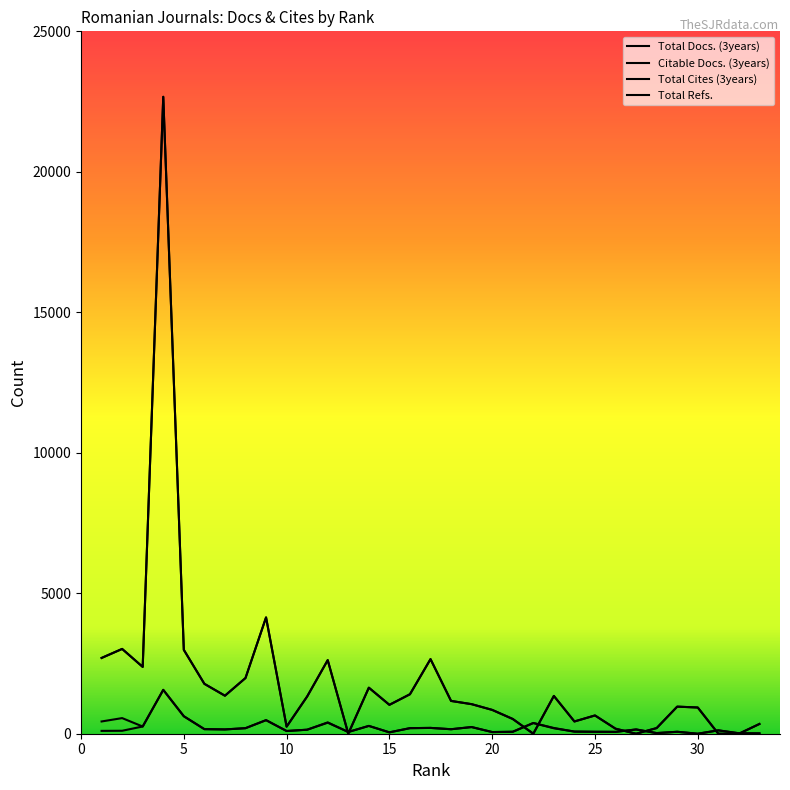

Is this an area chart (filled region under the line)?

No